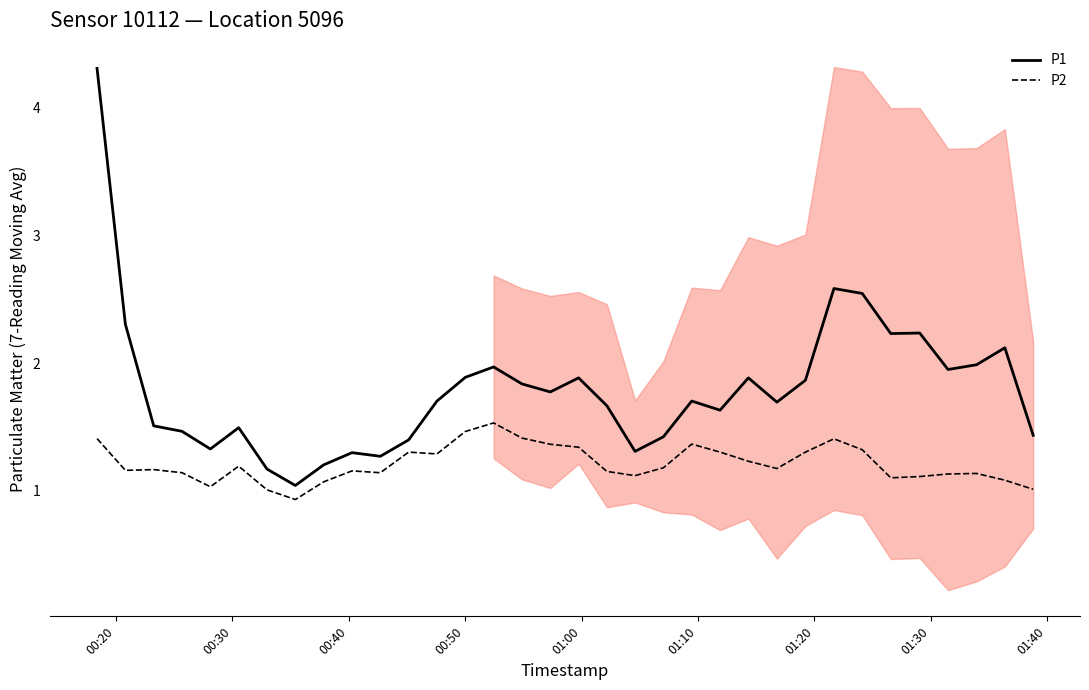

In P1, how many points are higher than both neighbors (excluding endpoints)?

9